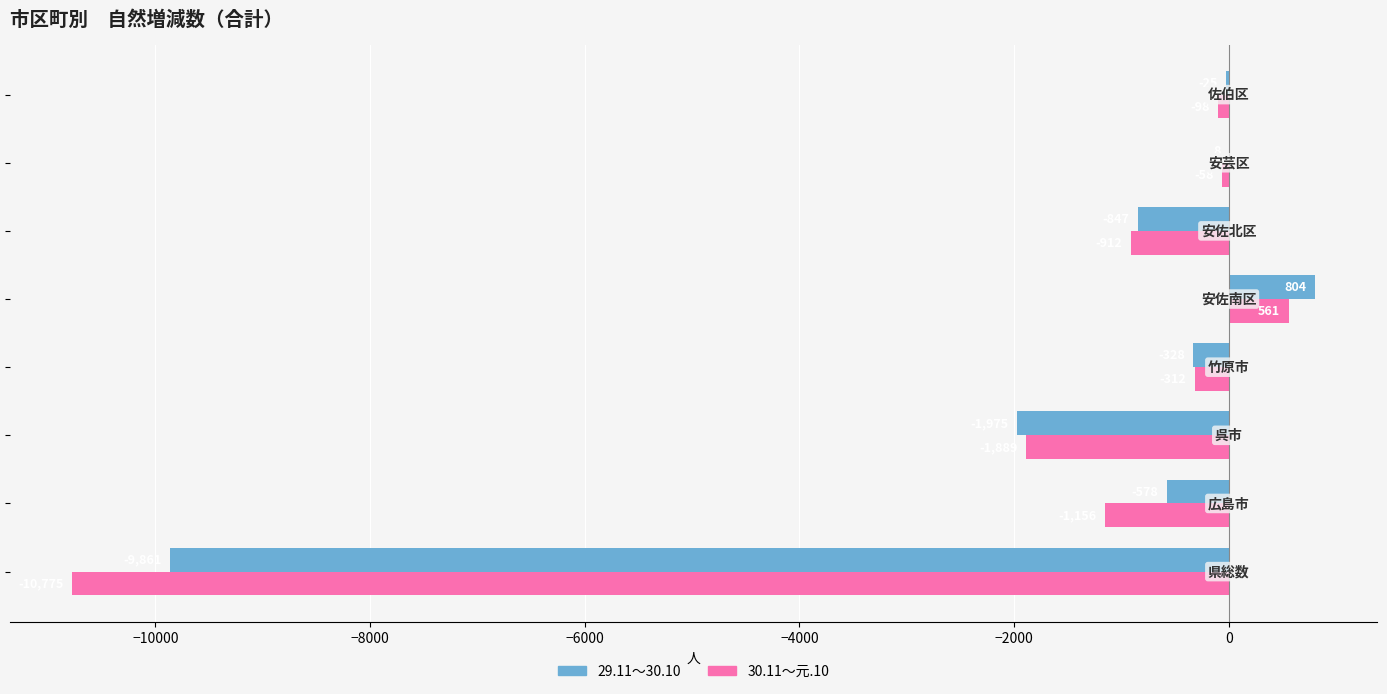

What is the maximum value shown in the chart?

804